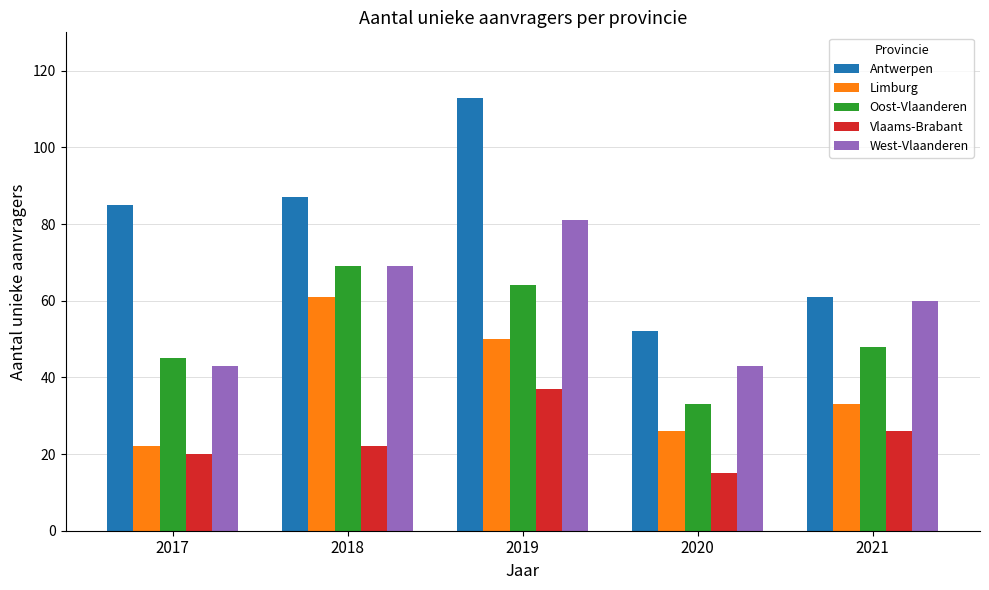

What is the sum of the West-Vlaanderen values at 2018 and 2021?

129